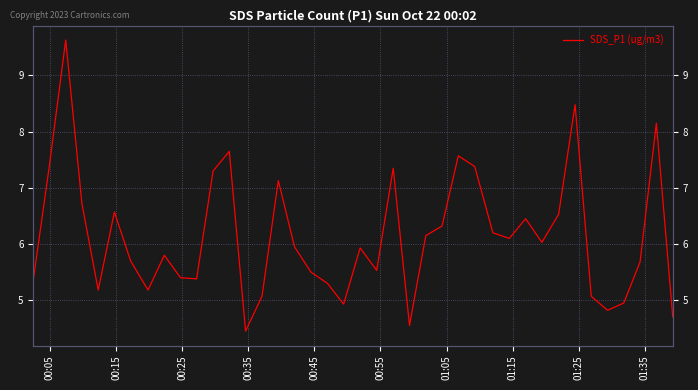

What is the average value?

6.1